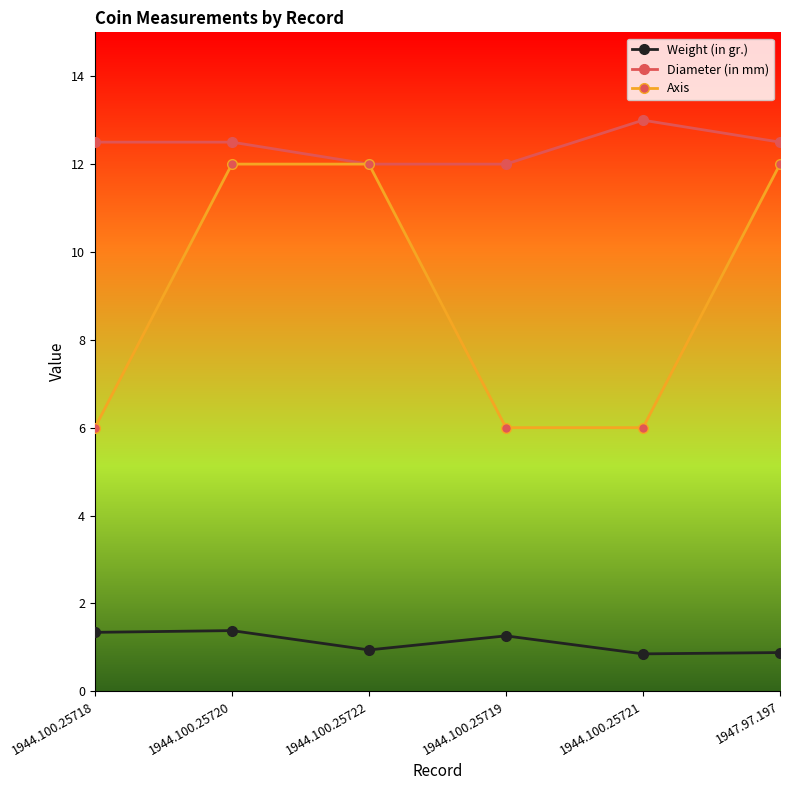

List the series in order of their peak value, lowest first.

Weight (in gr.), Axis, Diameter (in mm)